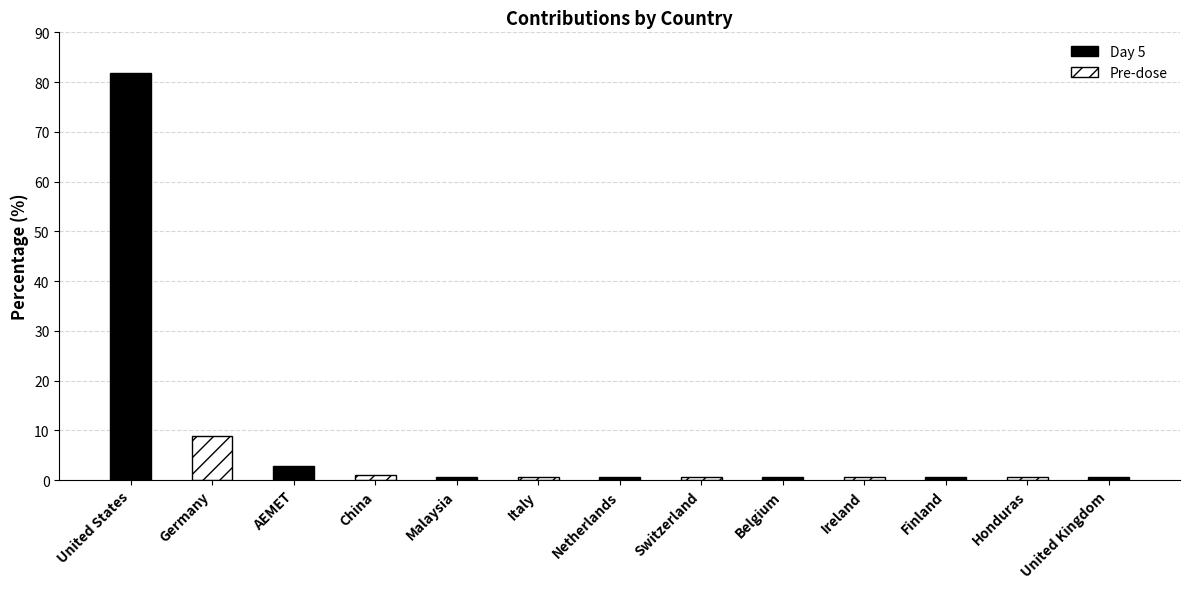

List the labels in order of Day 5 value, smallest first.

Germany, China, Italy, Switzerland, Ireland, Honduras, Malaysia, Netherlands, Belgium, Finland, United Kingdom, AEMET, United States